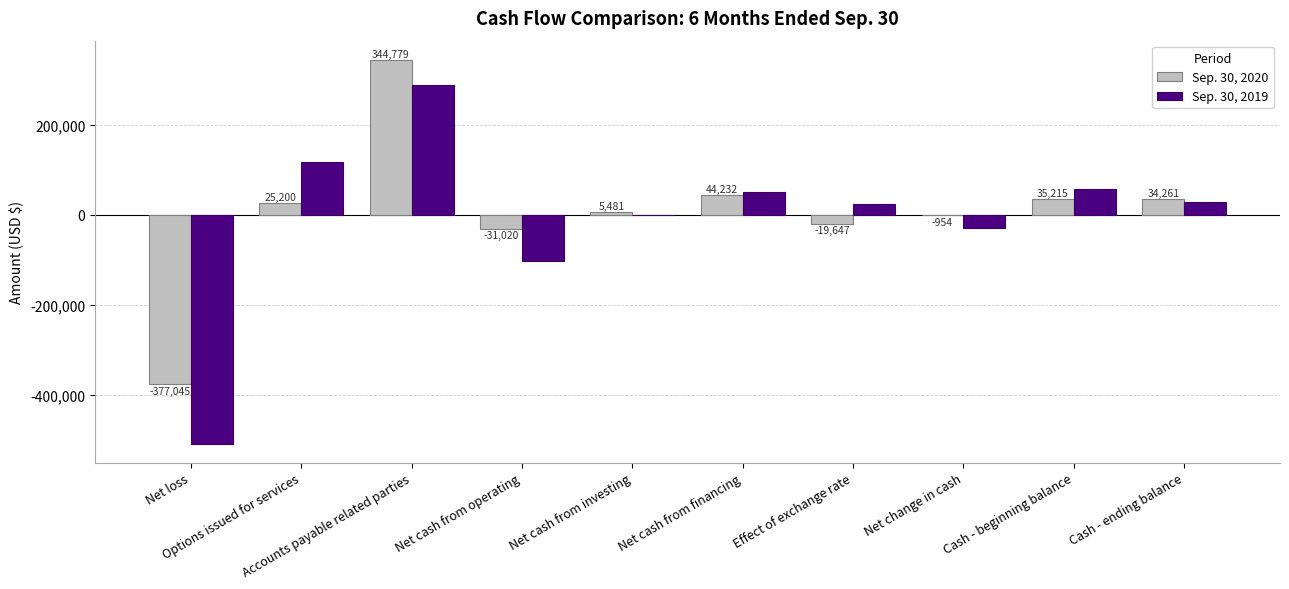

What is the sum of all Sep. 30, 2019 values?

-73688